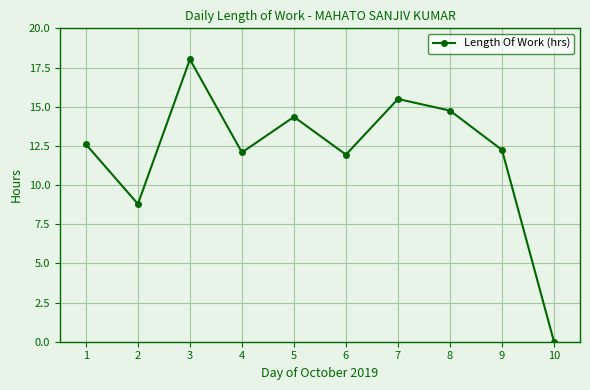

True or false: there are more than 1 points higher than both neighbors.

True